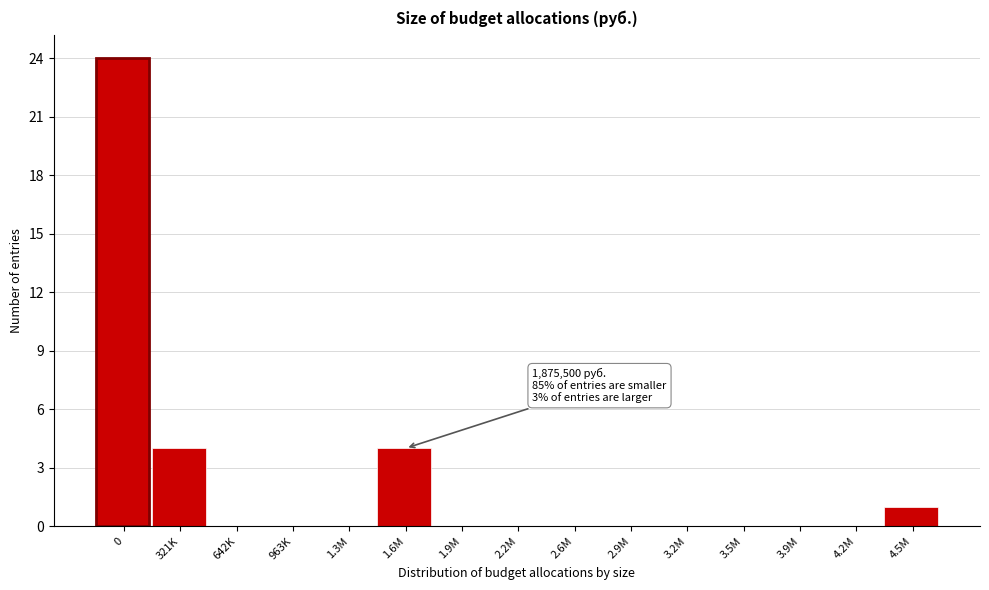

Reading left to right, extract all data points from this chart.

0=24	321K=4	642K=0	963K=0	1.3M=0	1.6M=4	1.9M=0	2.2M=0	2.6M=0	2.9M=0	3.2M=0	3.5M=0	3.9M=0	4.2M=0	4.5M=1